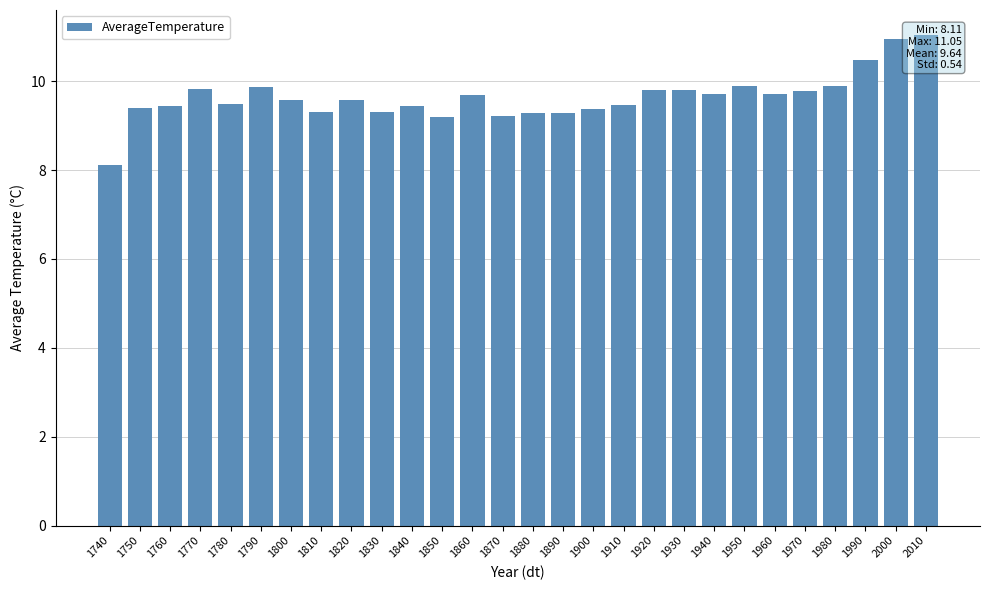

What is the ratio of the value at 1920 to the value at 1830?

1.1